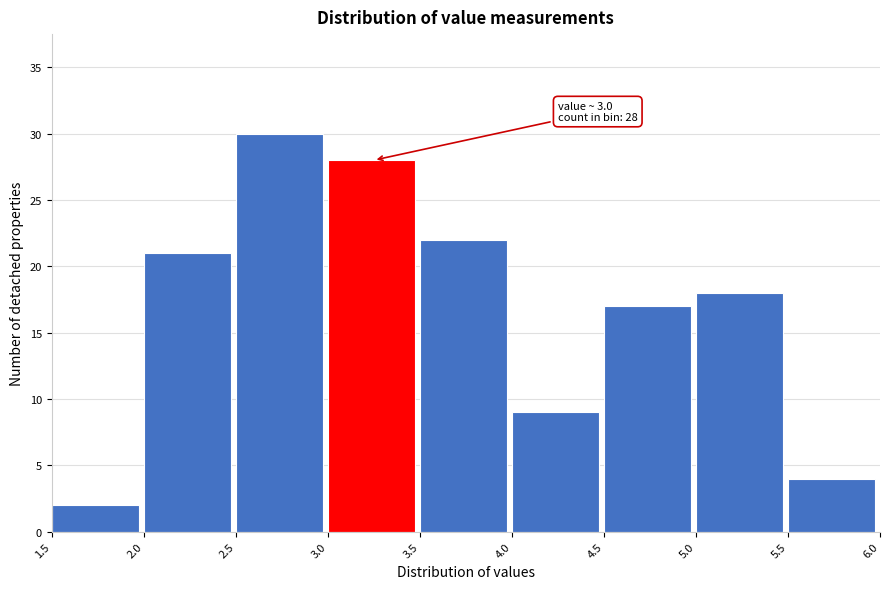

Over which range of the x-axis is the bar tallest?

2.5 to 3.0